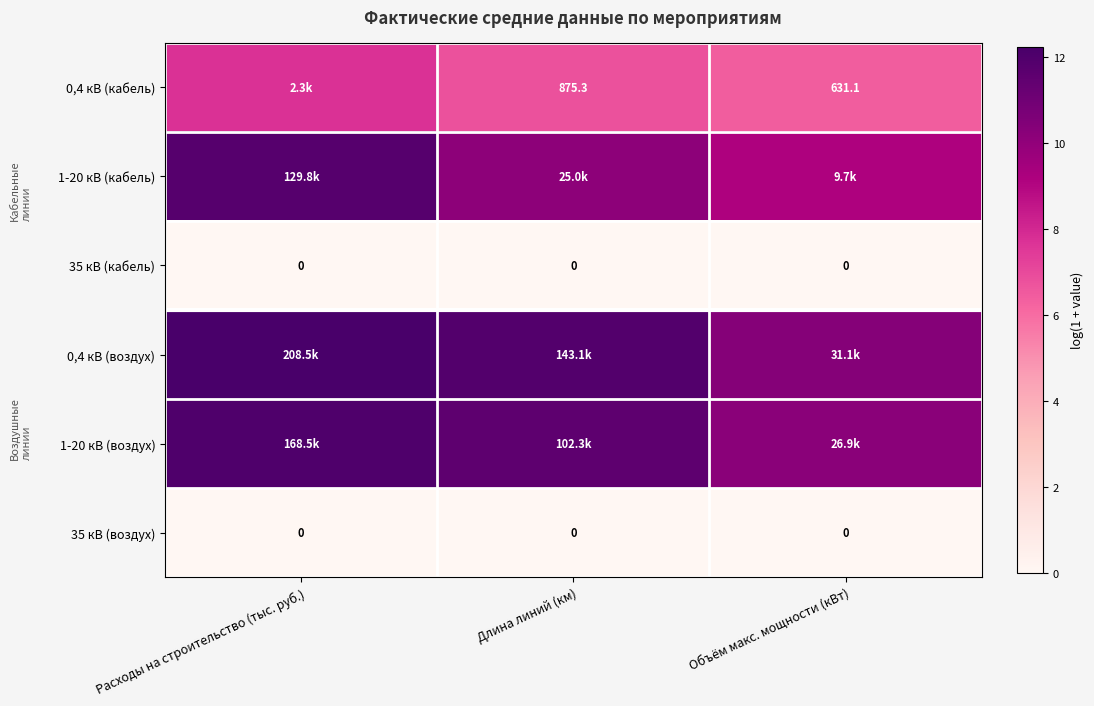

The 1-20 кВ (воздух) series shows 10.2 at Объём макс. мощности (кВт). True or false?

True